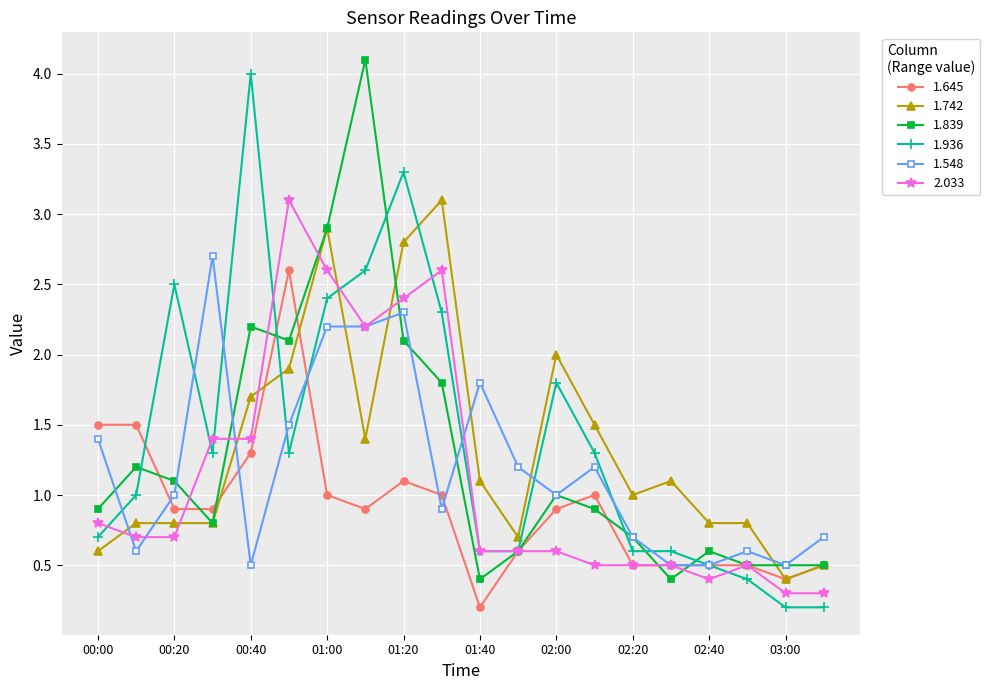

What is the lowest value of the 1.548 series?

0.5